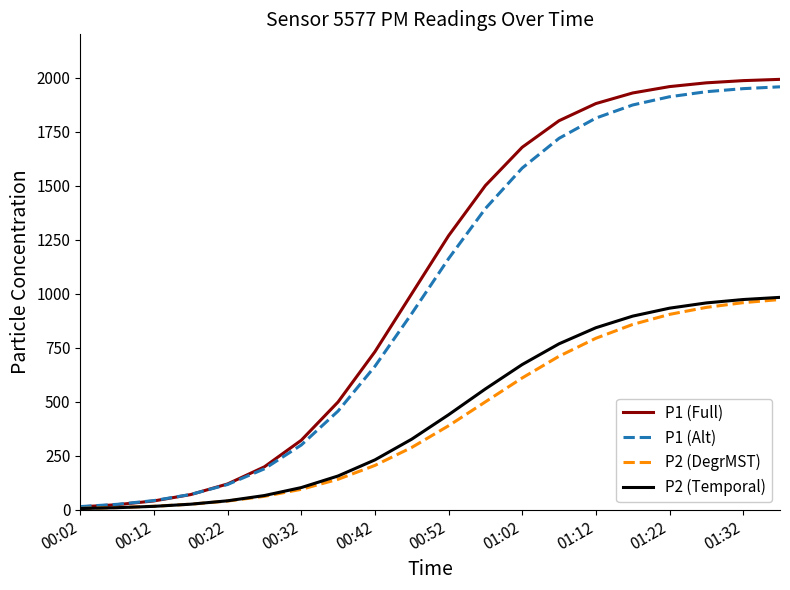

What is the maximum value for P2 (Temporal)?

983.3